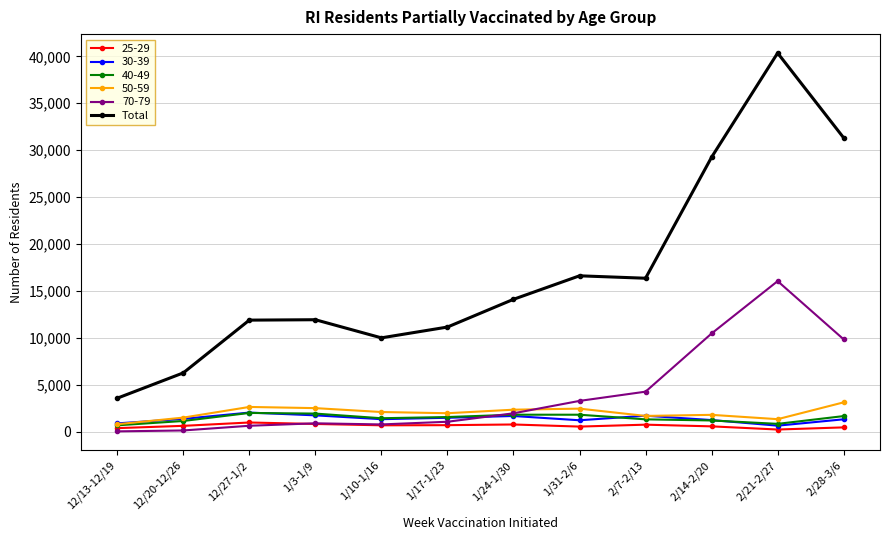

Does the chart have visible grid lines?

Yes